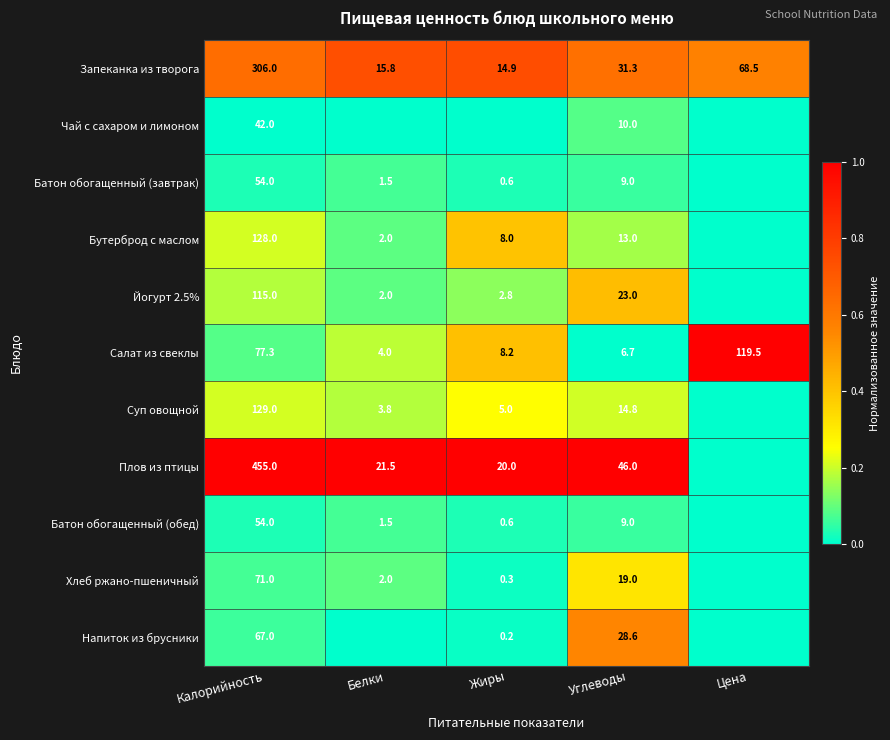

Is it true that Чай с сахаром и лимоном equals 0.1 at Углеводы?

False